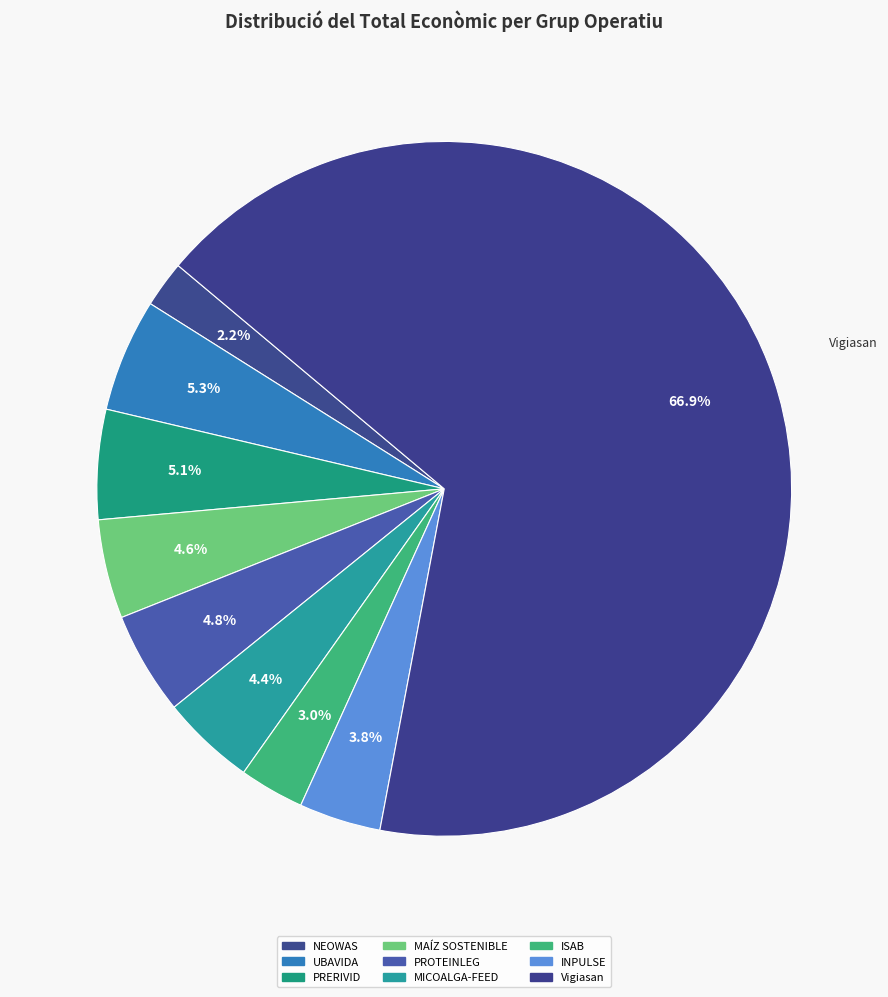

Which slice is the largest?

Vigiasan